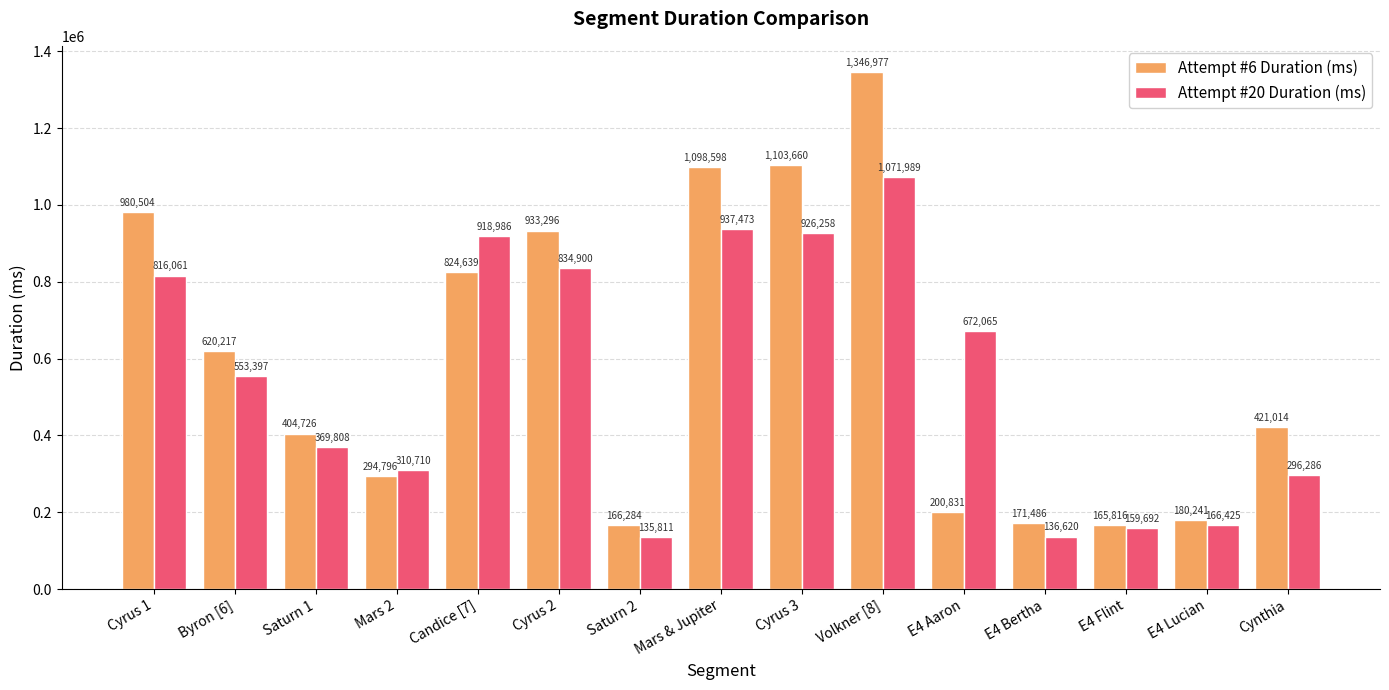

Which series changed the most between Cyrus 1 and Byron [6]?

Attempt #6 Duration (ms)